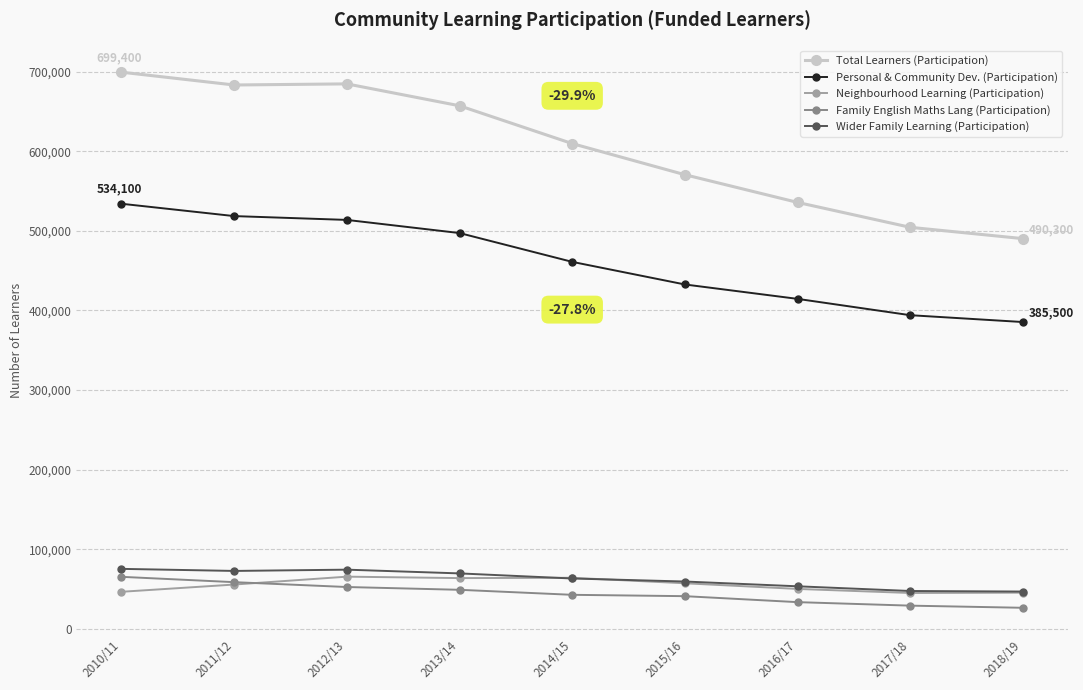

Does the chart have visible grid lines?

Yes